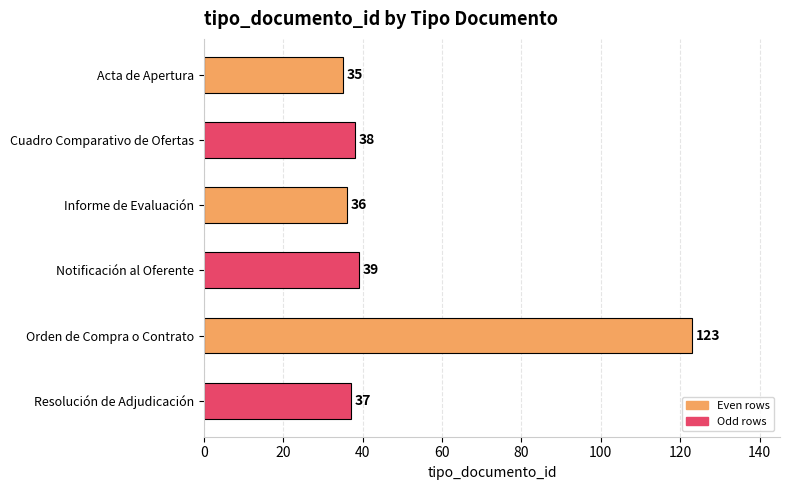

How many bars are there in total?

6